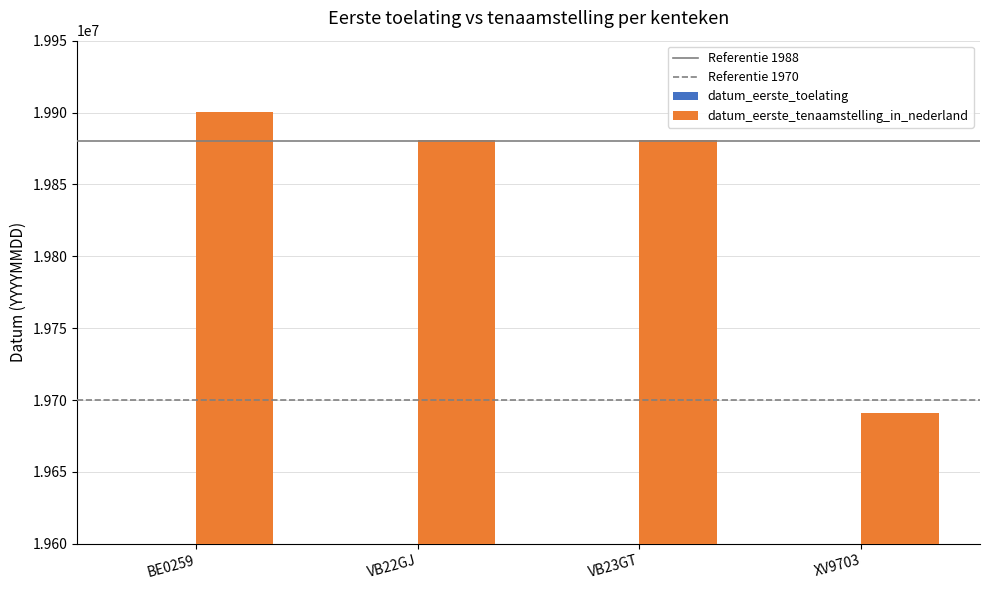

At which label does datum_eerste_toelating reach its minimum?

BE0259